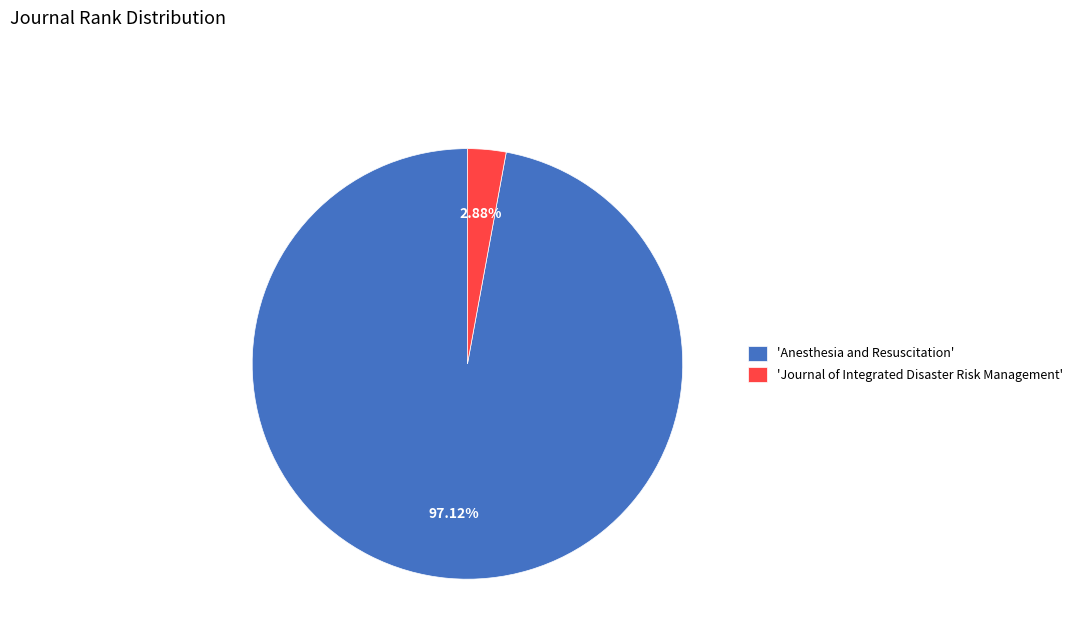

Does any single category account for the majority?

Yes